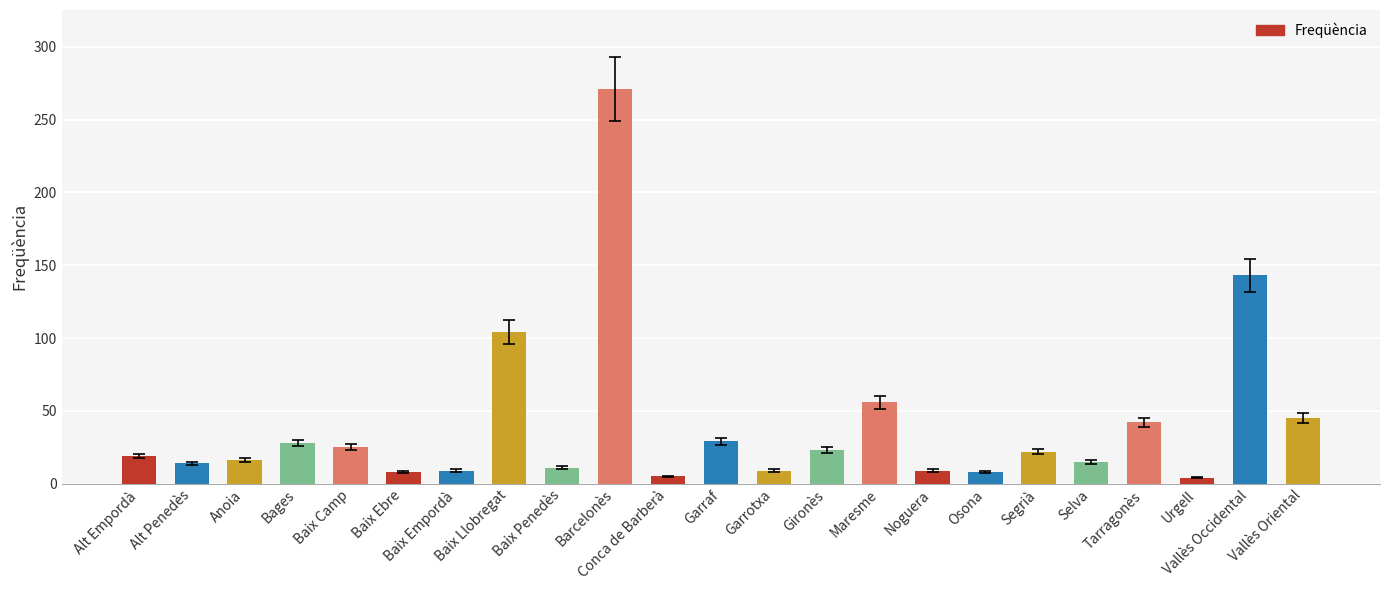

How many series are shown in this chart?

1